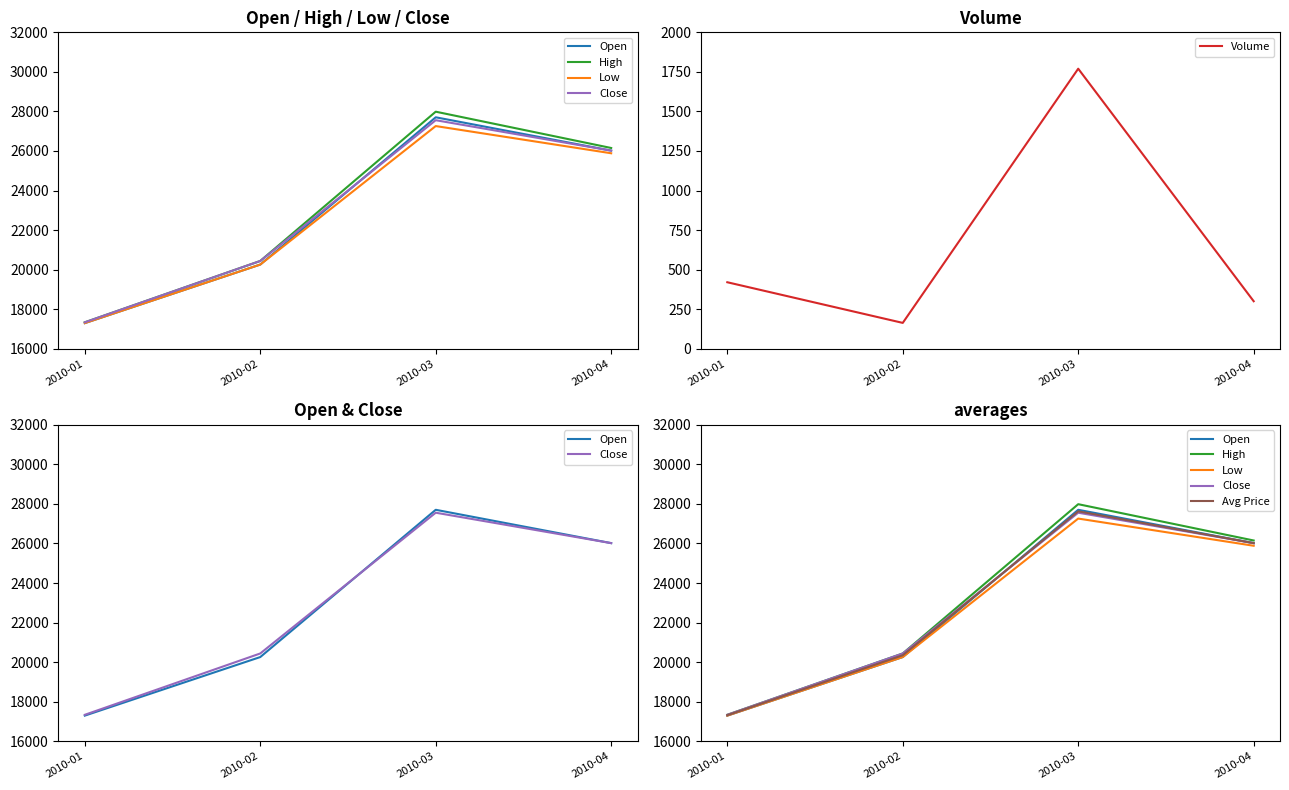

What is the difference between the maximum and second lowest values in the Volume series?

1470